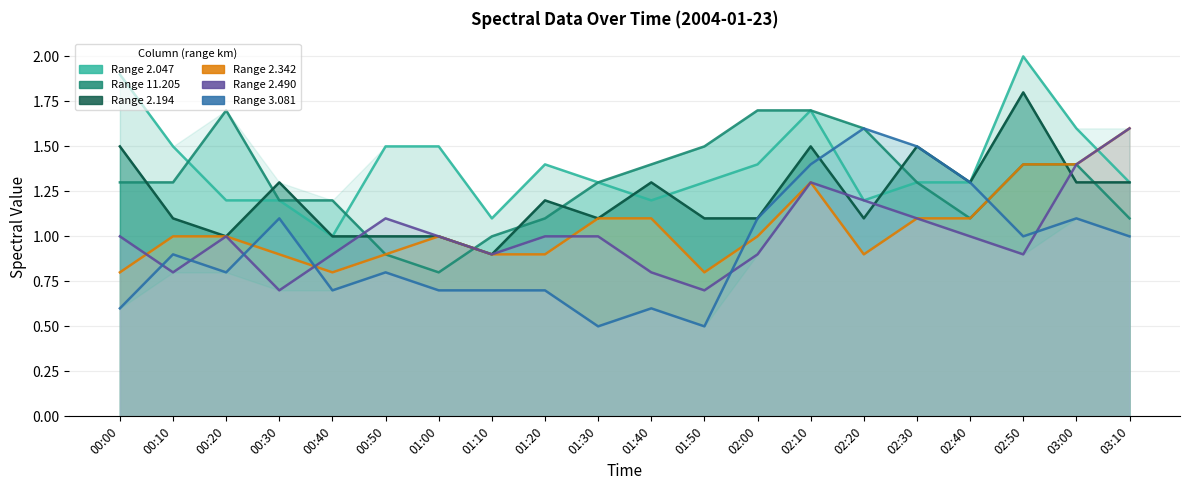

What is the average value of the 2.490 series?

1.0